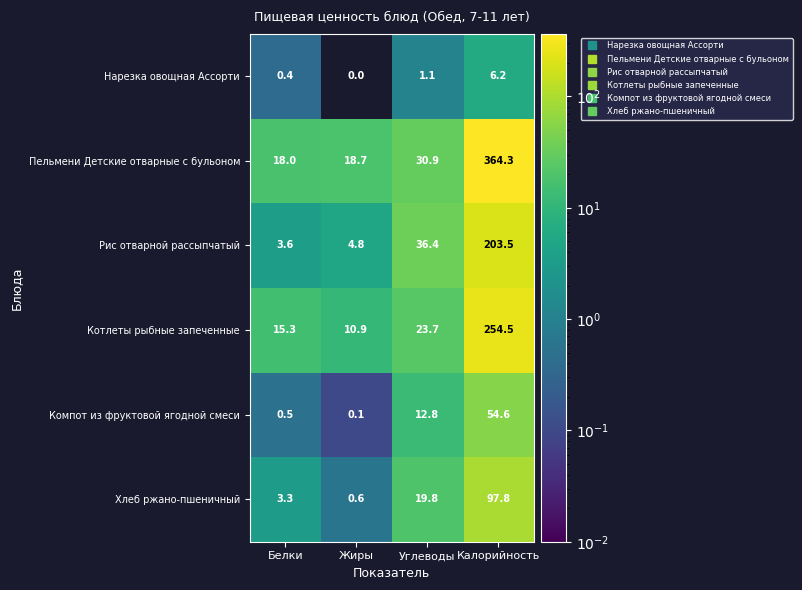

The value of Пельмени Детские отварные с бульоном at Углеводы is 30.9. True or false?

True